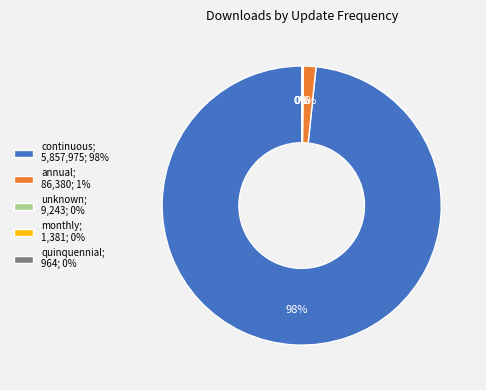

Combined, do annual; 86,380; 1% and continuous; 5,857,975; 98% account for over 50%?

Yes